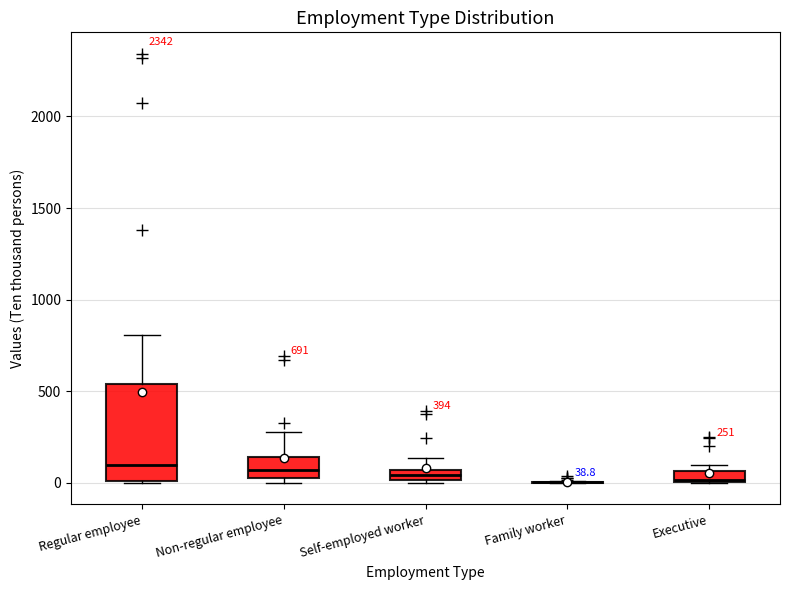

Which box is the tallest, from its lower edge to its upper edge?

Regular employee